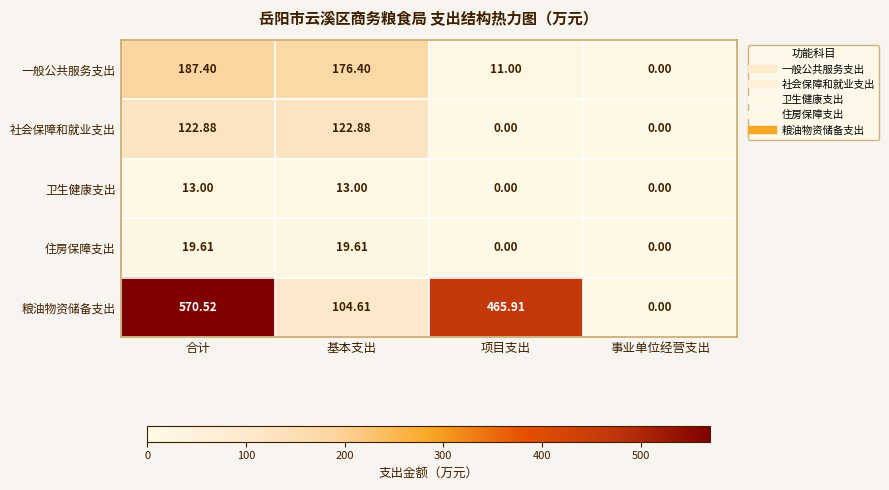

Which category has the highest value across all series?

合计